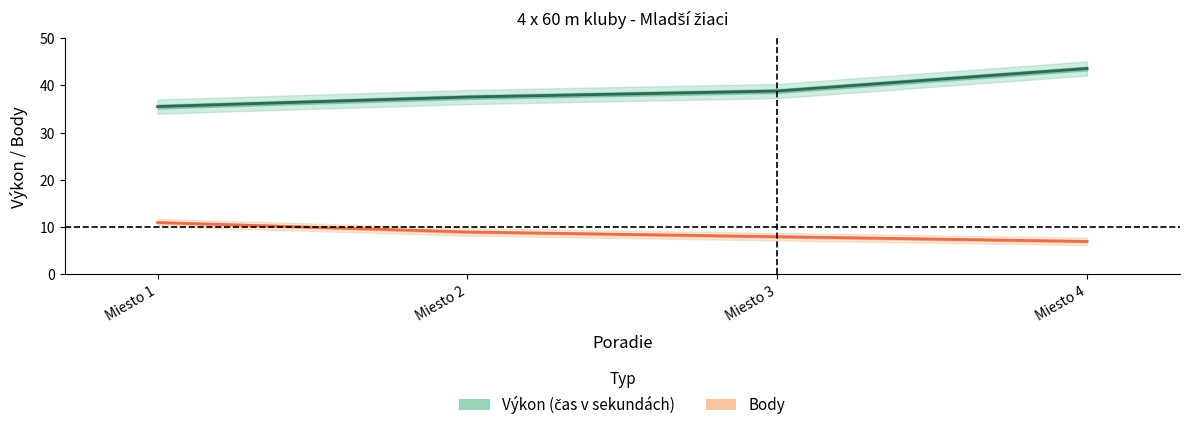

What is the difference between the Body values at Miesto 1 and Miesto 3?

3.0